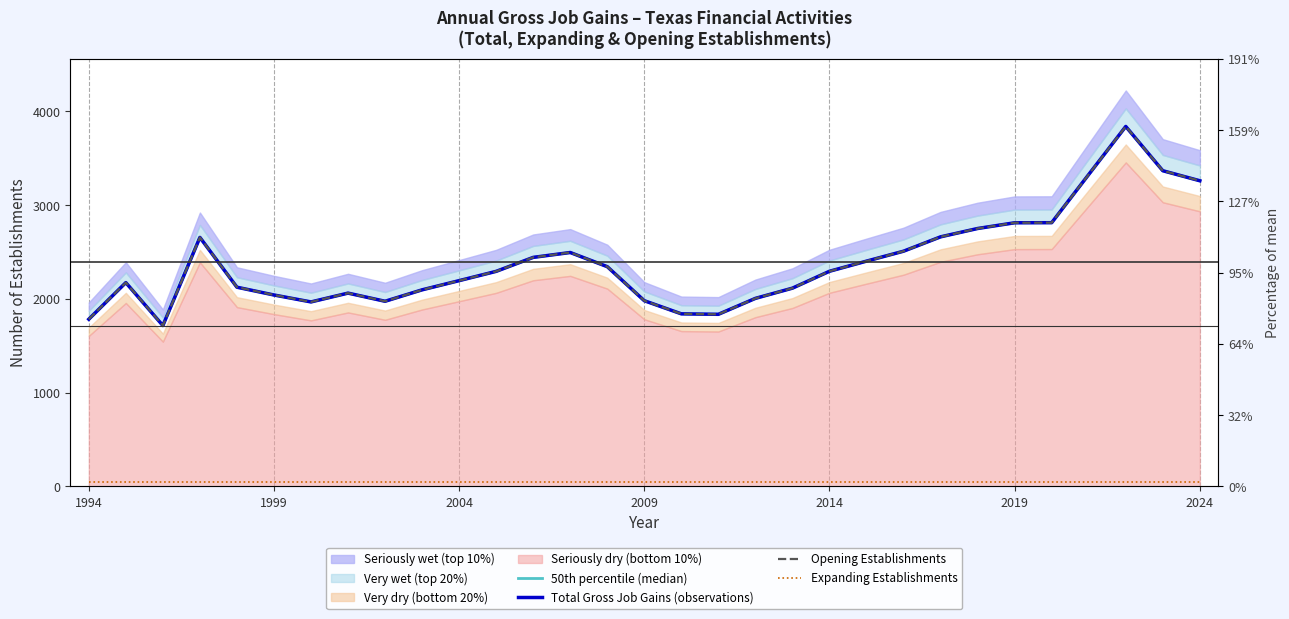

What is the average value of the Opening Establishments series?

2392